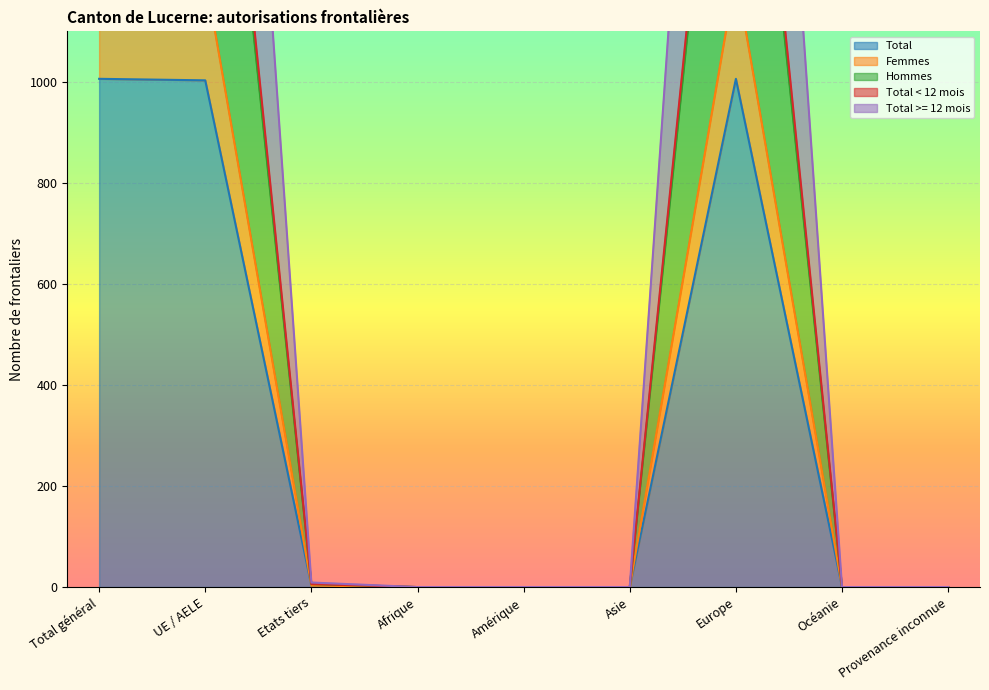

Which category has the highest value across all series?

Total général